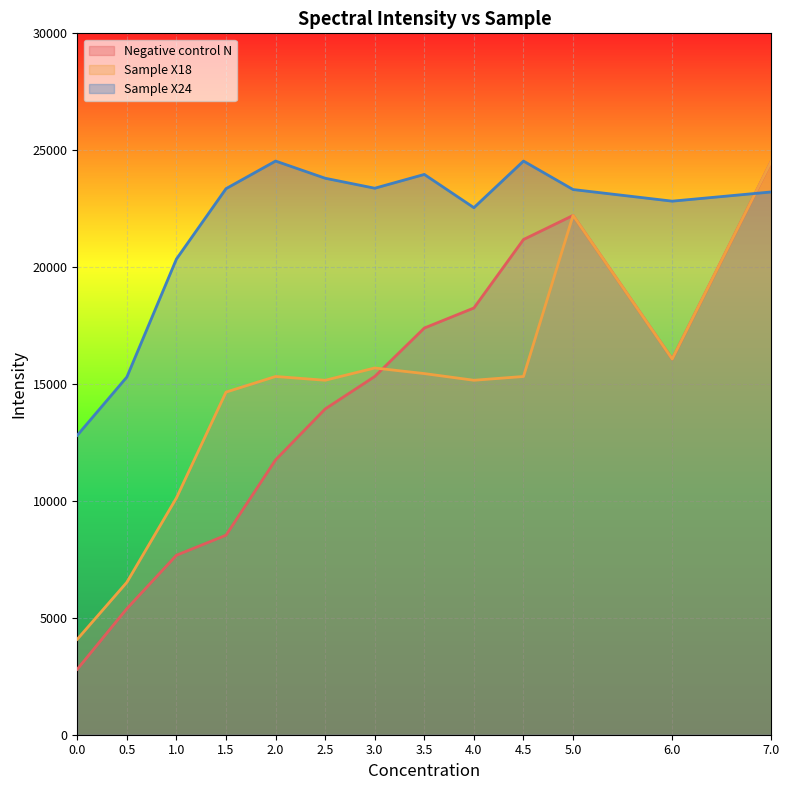

How many data points does each series have?

13